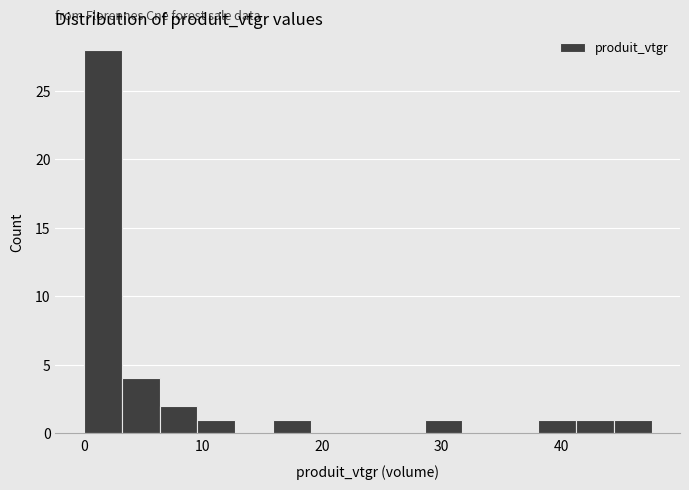

Read against the x-axis, roughly where is the centre of the tallest bar?

2